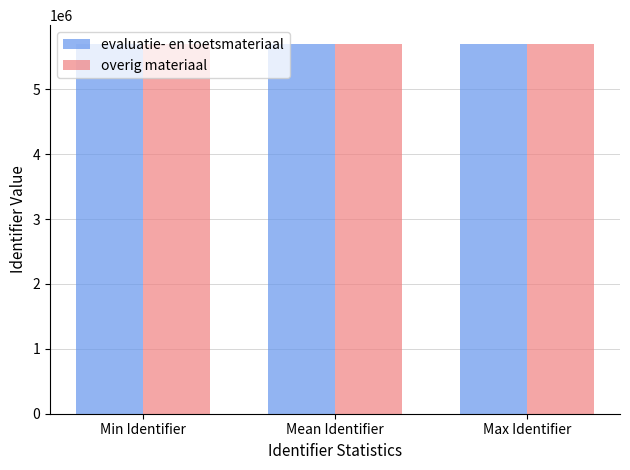

What position from the right is Max Identifier?

1